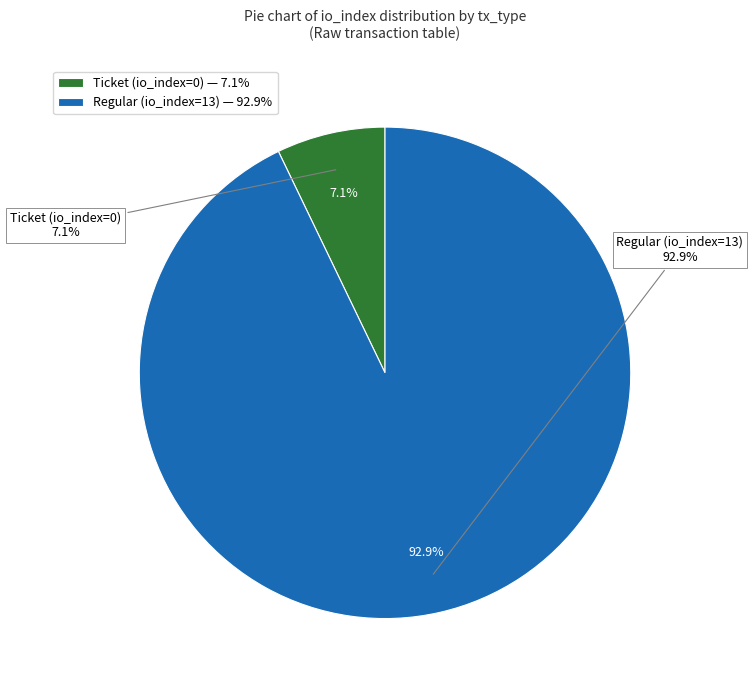

Which slice is the smallest?

Ticket (io_index=0)